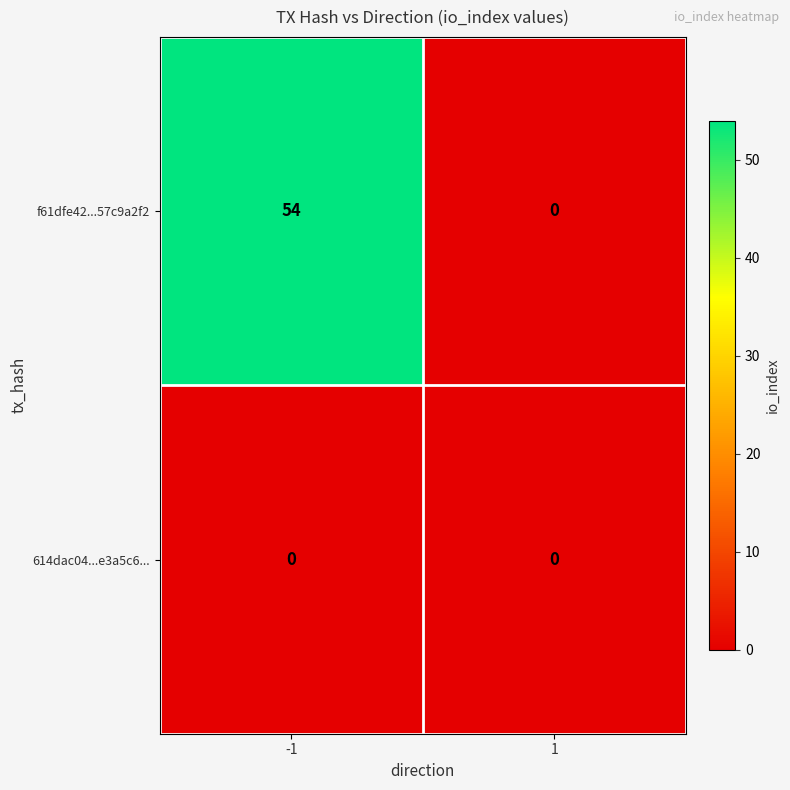

Which series has the largest total across all categories?

f61dfe42...57c9a2f2